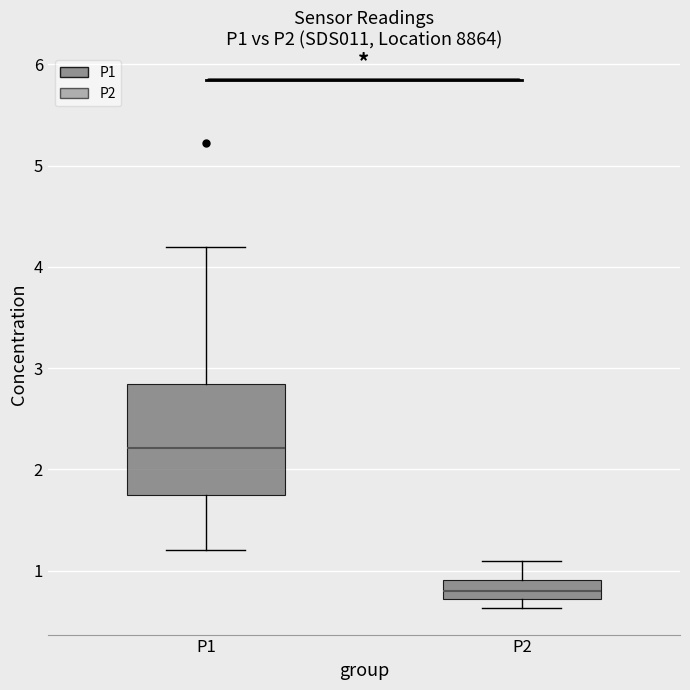

Reading left to right, read every box against the y-axis: the position of its median line, the range the box covers, and the ends of its whiskers. The values are not printed on the chart, so give them approximately, as read against the axis.

P1: median 2.2, box 1.8 to 2.8, whiskers 1.2 to 4.2
P2: median 0.8, box 0.7 to 0.9, whiskers 0.6 to 1.1